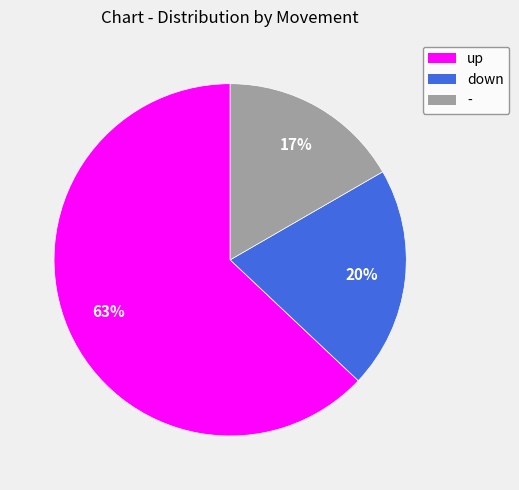

To the nearest percent, what percentage of the pie is -?

17%